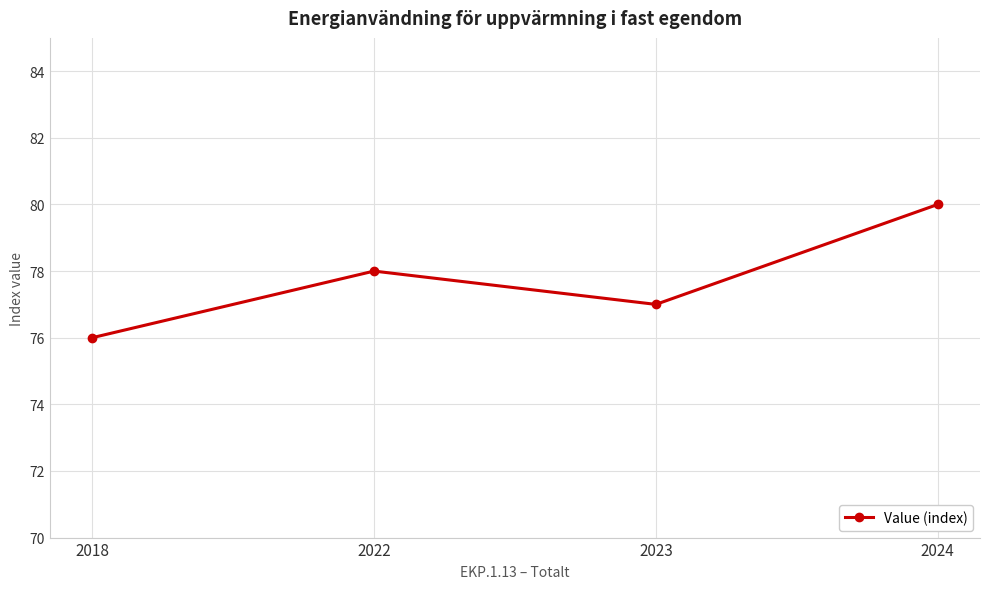

Which has a higher value, 2024 or 2023?

2024